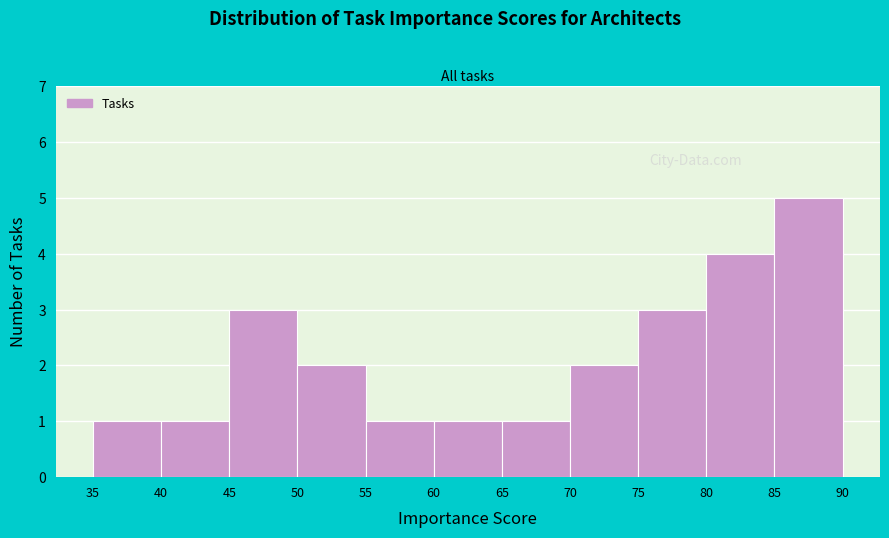

Over which range of the x-axis is the bar tallest?

85 to 90